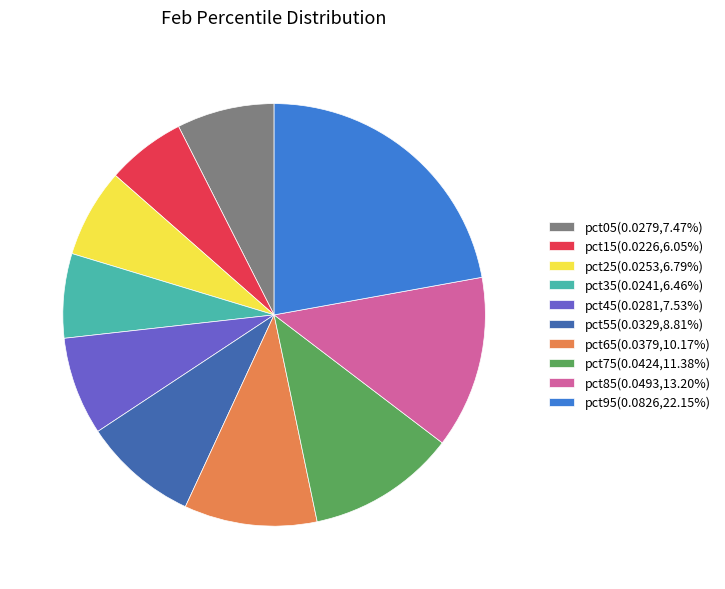

Combined, do pct25(0.0253,6.79%) and pct55(0.0329,8.81%) account for over 50%?

No